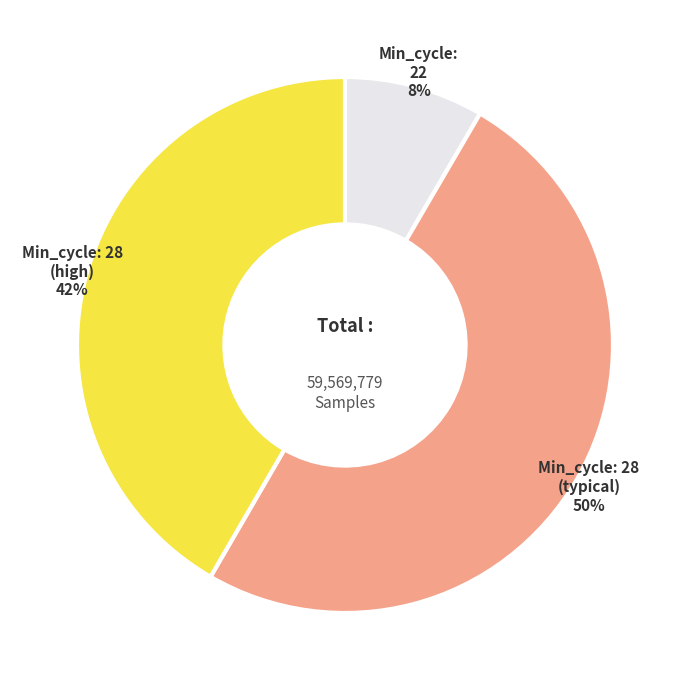

To the nearest percent, what is the average slice percentage?

33%